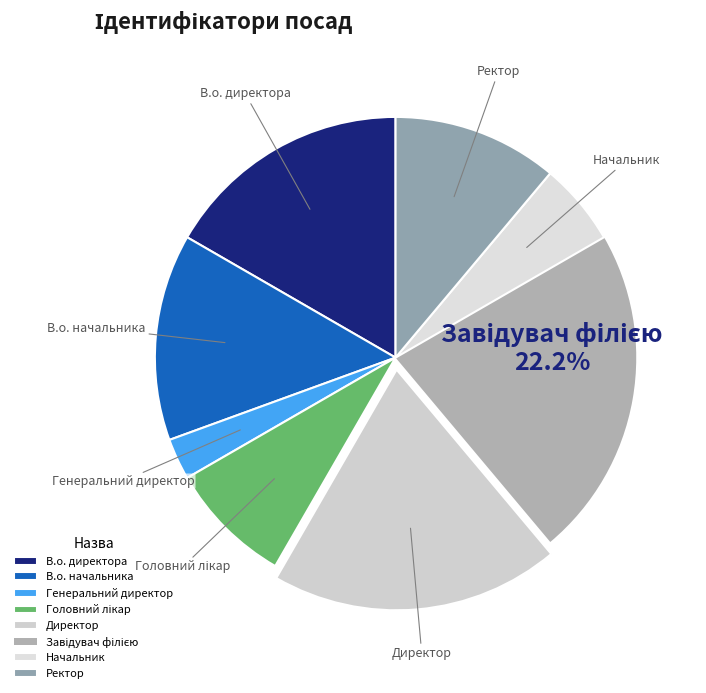

Which slice is the smallest?

Генеральний директор